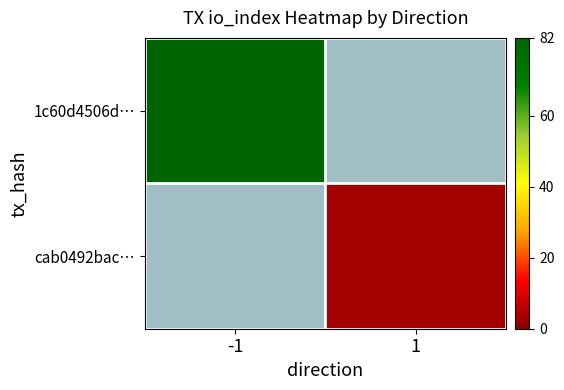

List the series in order of their overall mean, lowest first.

1c60d4506d…, cab0492bac…